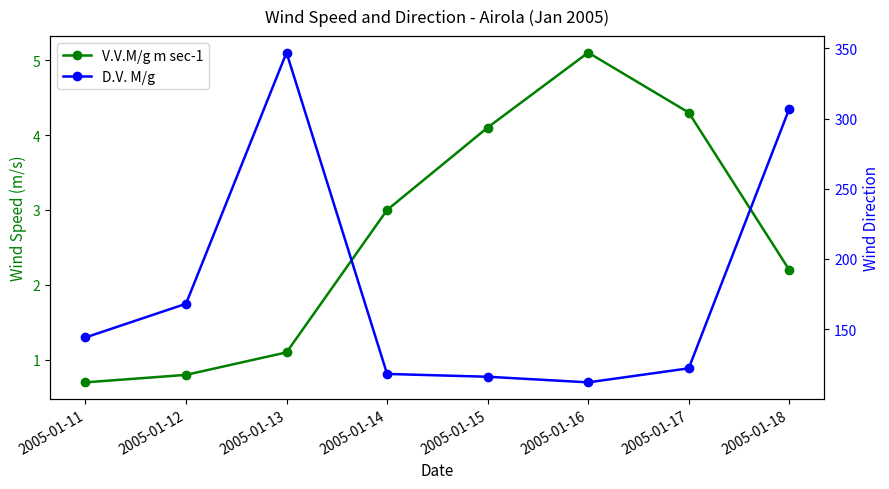

What is the difference between the maximum and minimum values in the D.V. M/g series?

235.0